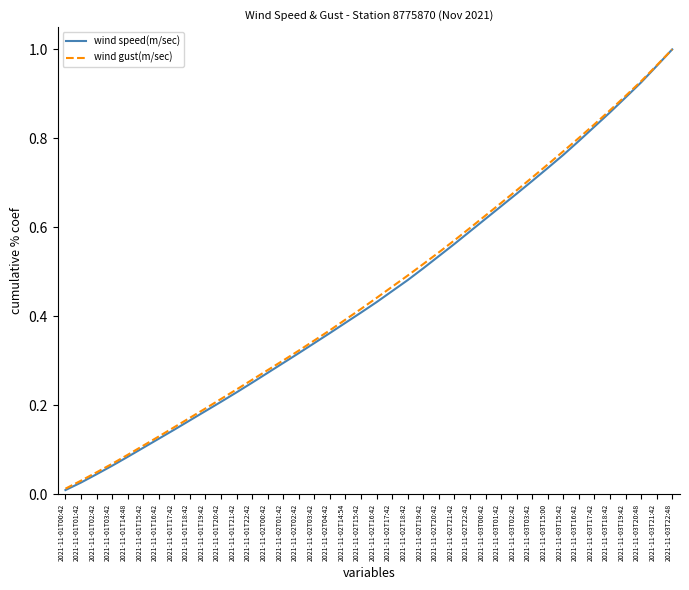

The wind speed(m/sec) series shows 0.6 at 2021-11-03T01:42. True or false?

True